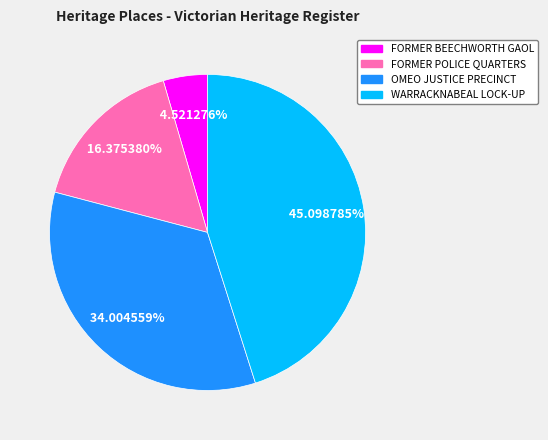

Approximately how many times larger is the value at WARRACKNABEAL LOCK-UP compared to FORMER POLICE QUARTERS?

2.8